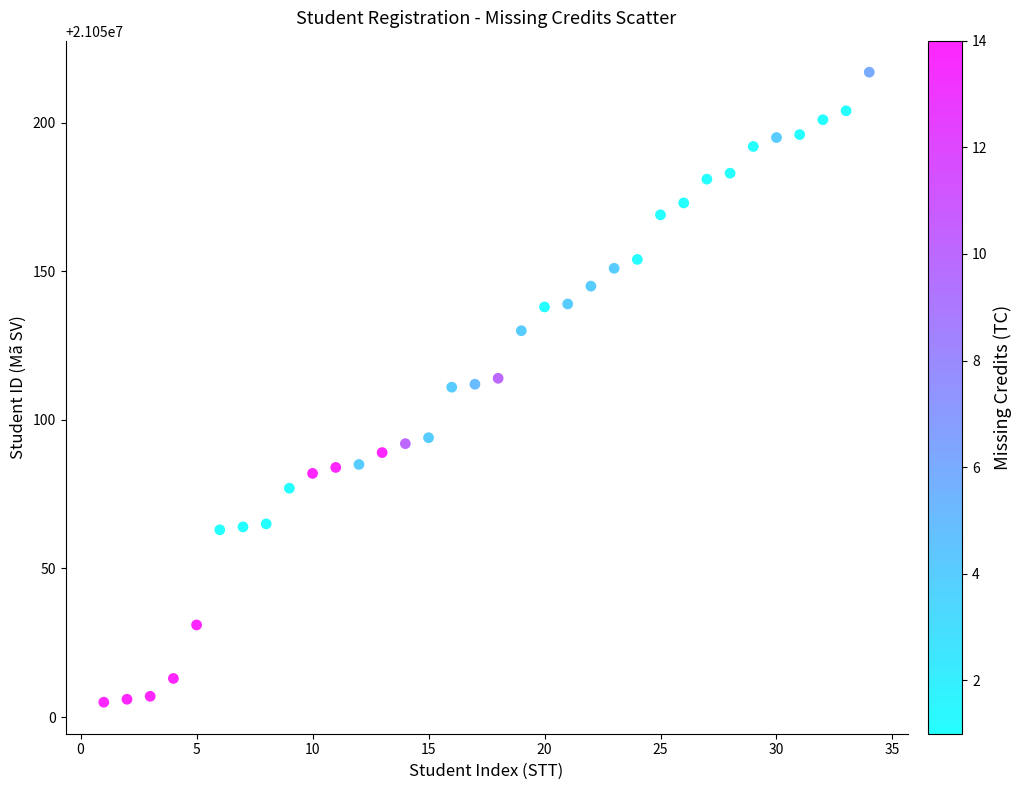

What is the range of X values (max minus min)?

33